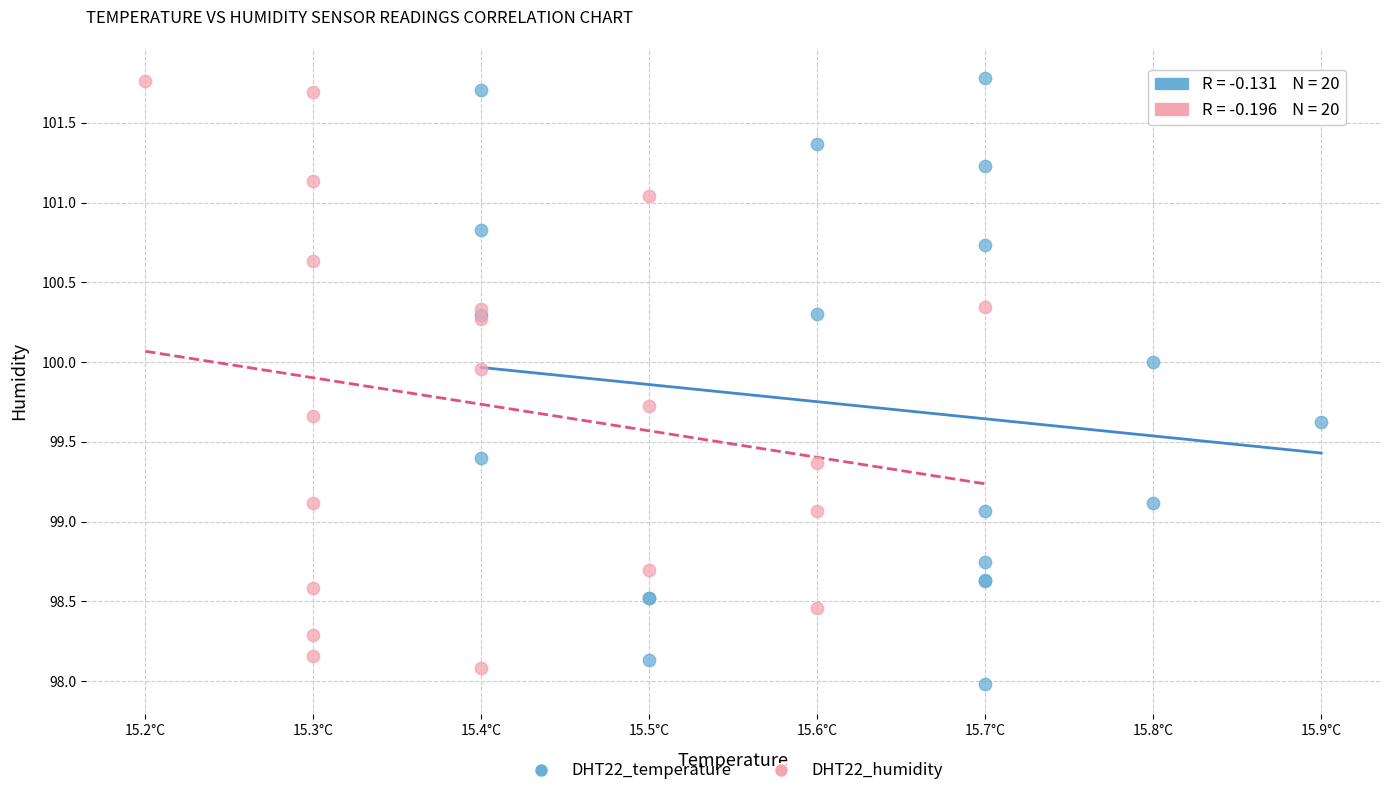

What are all the series names shown in the legend?

DHT22_temperature, DHT22_humidity